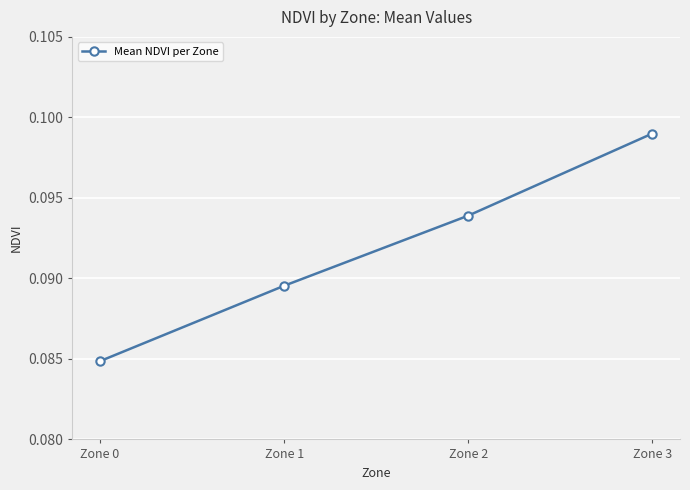

At which category does the chart reach its minimum across all series?

Zone 0